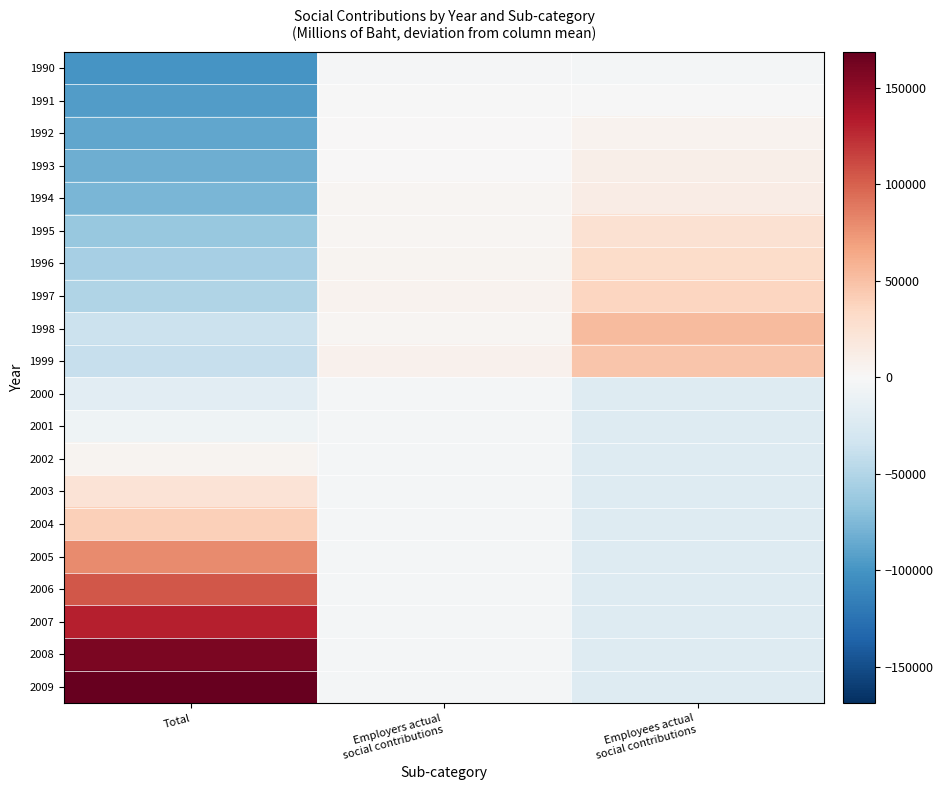

How many series are shown in this chart?

20